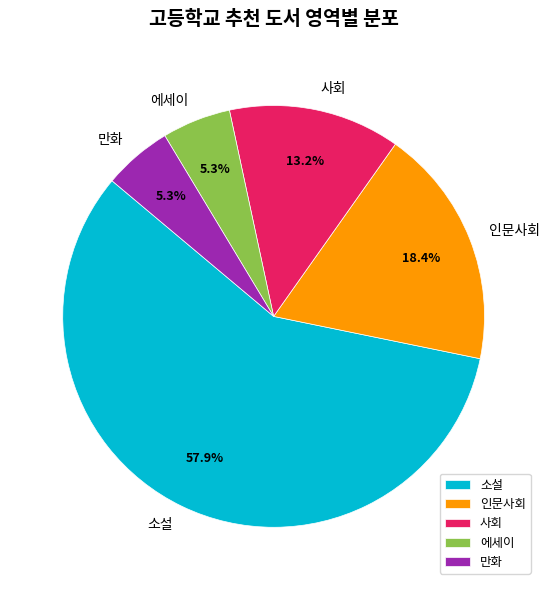

What is the largest slice in the pie chart?

소설